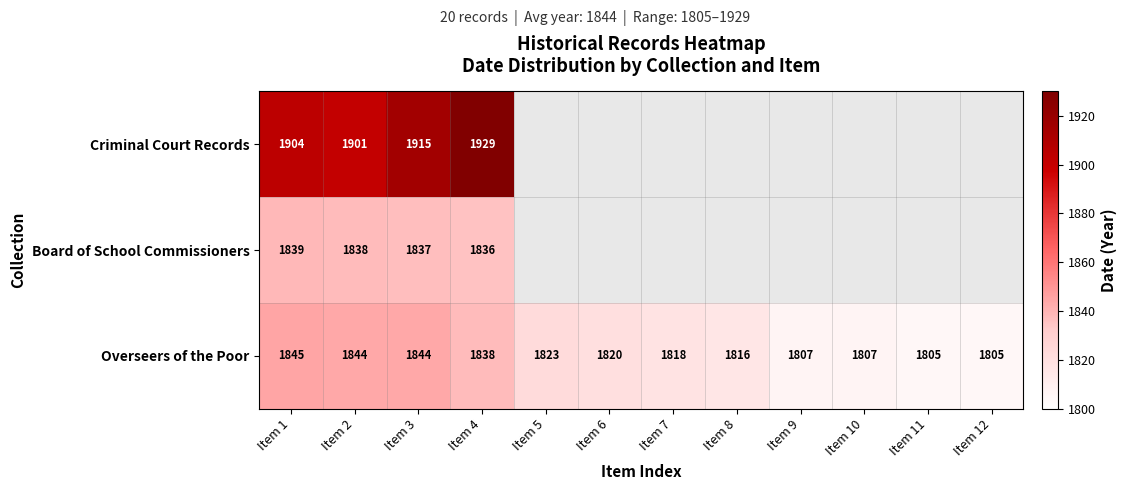

Is it true that Board of School Commissioners equals 655 at Item 1?

False